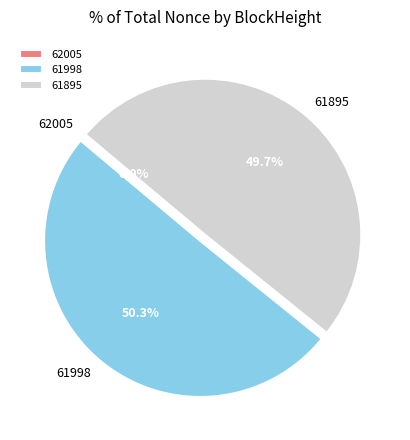

Combined, what portion of the pie is 61895 and 61998?

100.0%